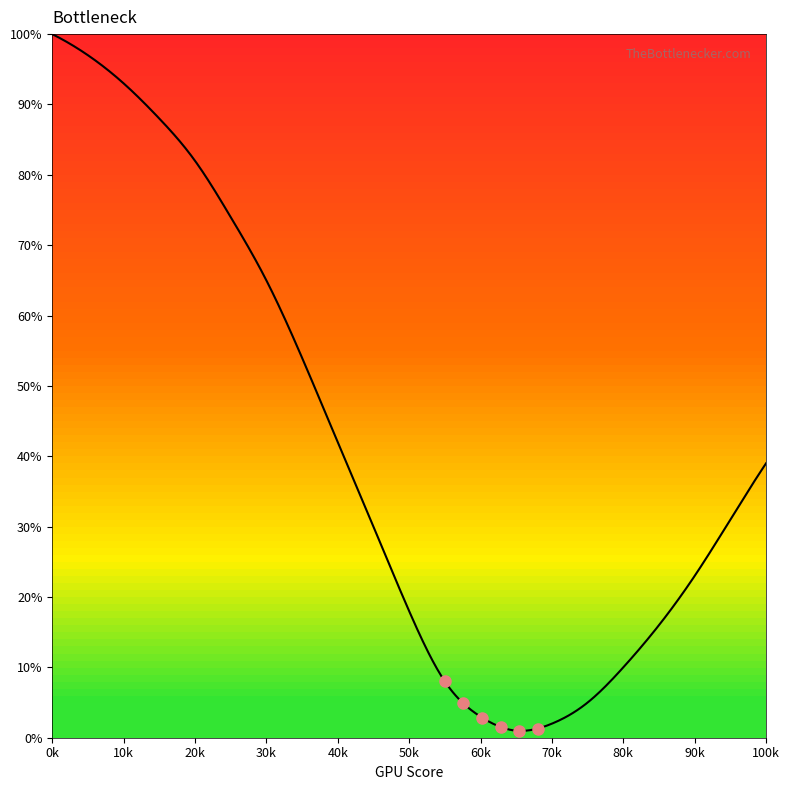

What is the difference between the maximum and minimum values?

99.0